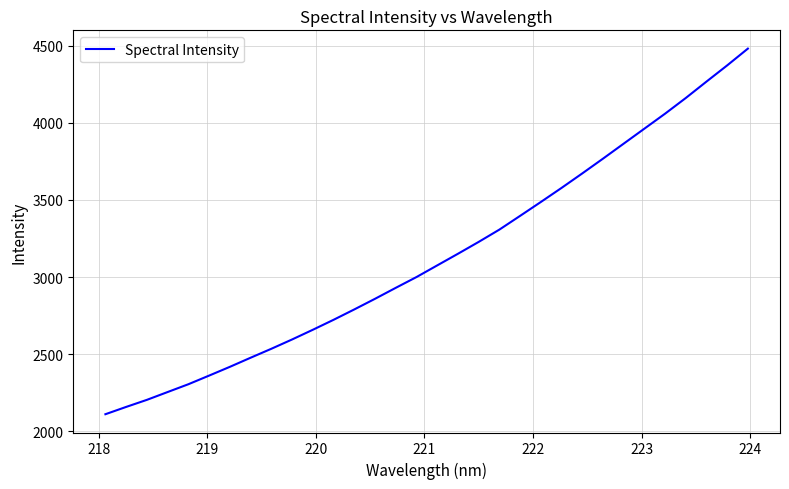

What is the difference between the maximum and minimum values?

2368.2